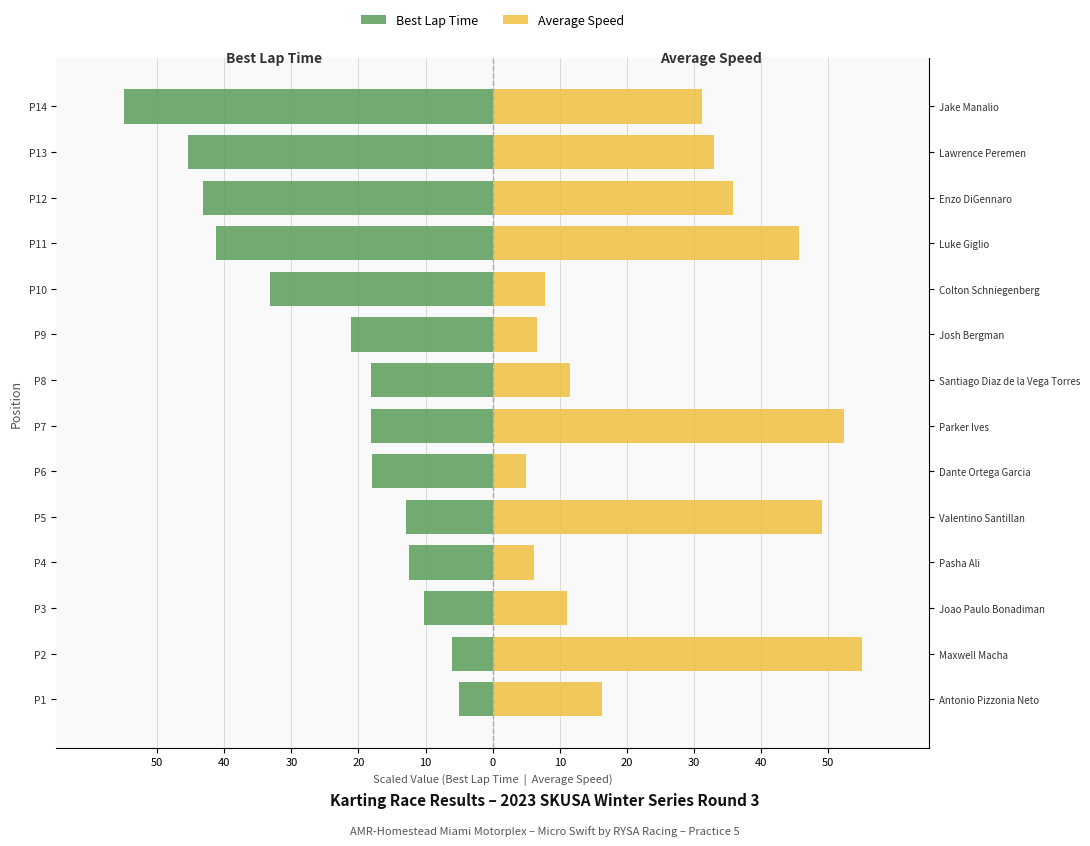

Which series has the largest range (max minus min)?

Best Lap Time